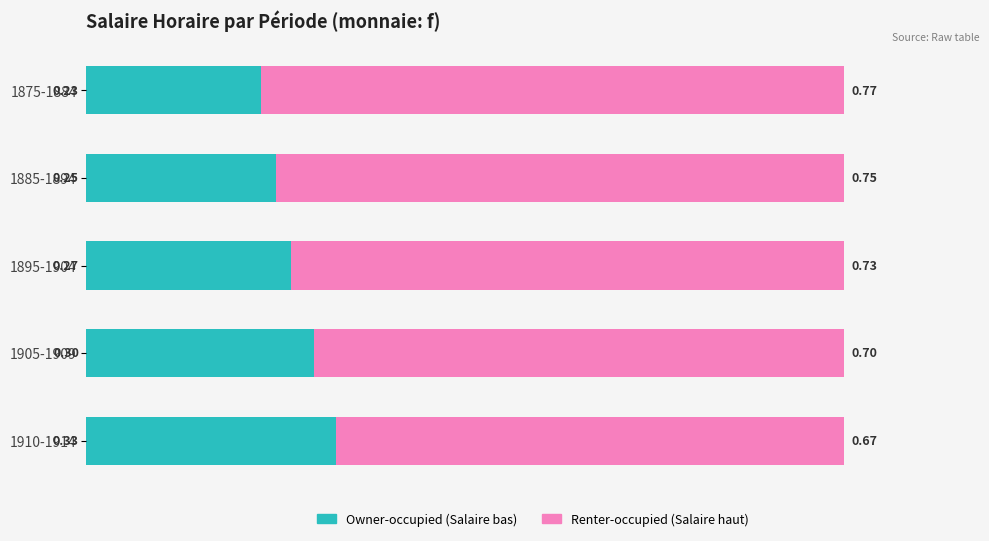

What is the total value across all series at 1895-1904?

1.0